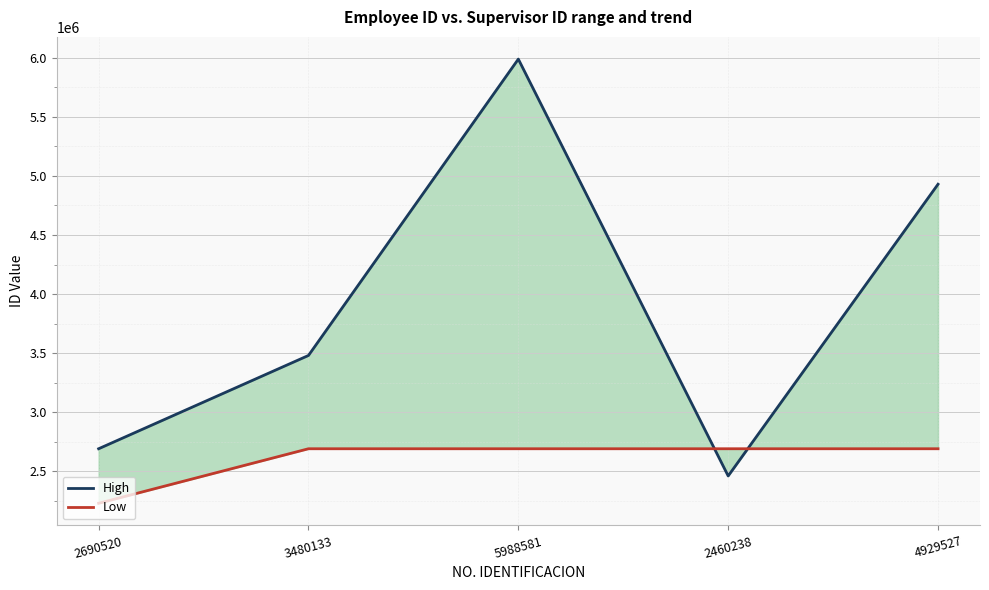

How many series are shown in this chart?

2